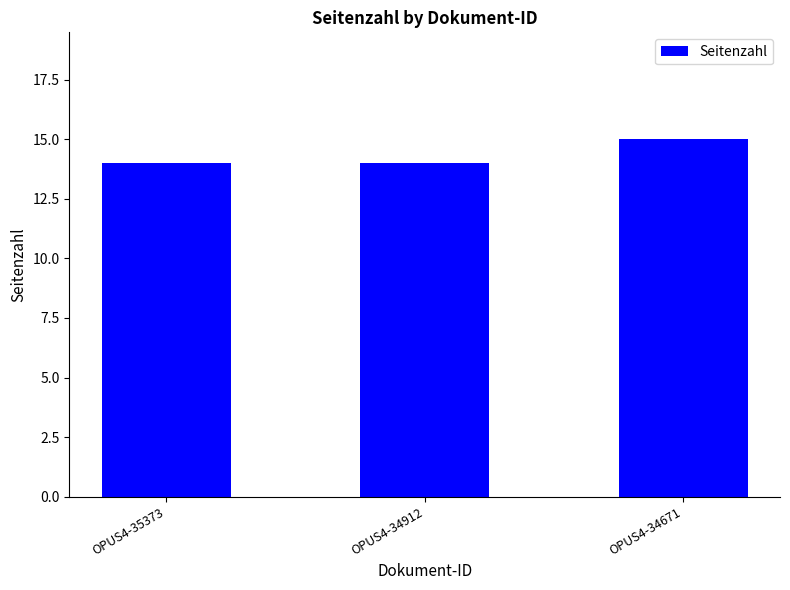

What is the ratio of the value at OPUS4-35373 to the value at OPUS4-34912?

1.0